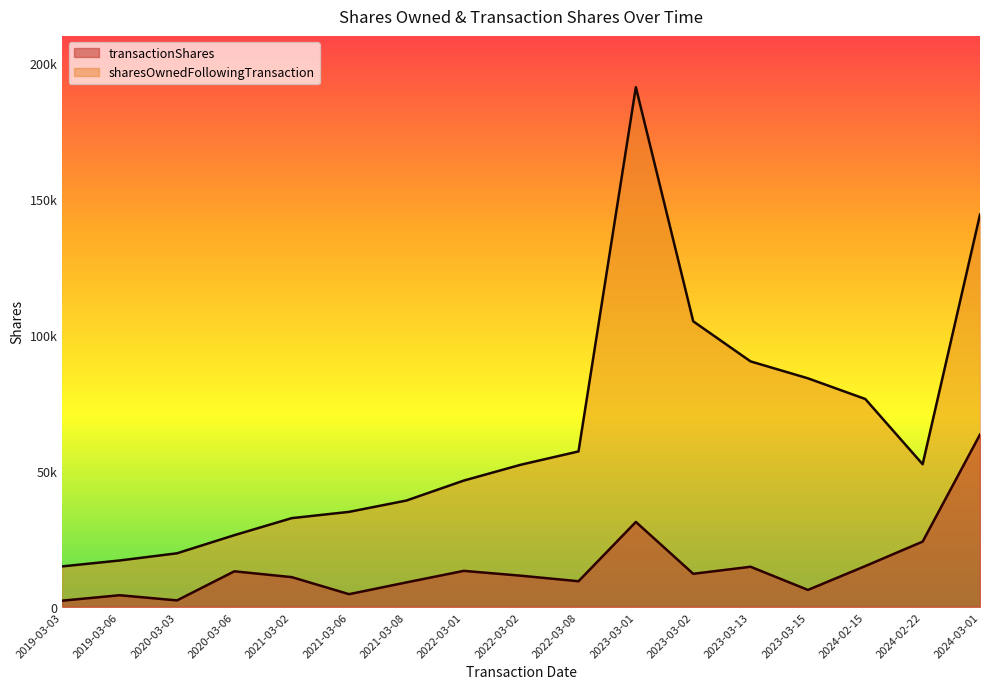

The value of sharesOwnedFollowingTransaction at 2019-03-06 is 22262. True or false?

False